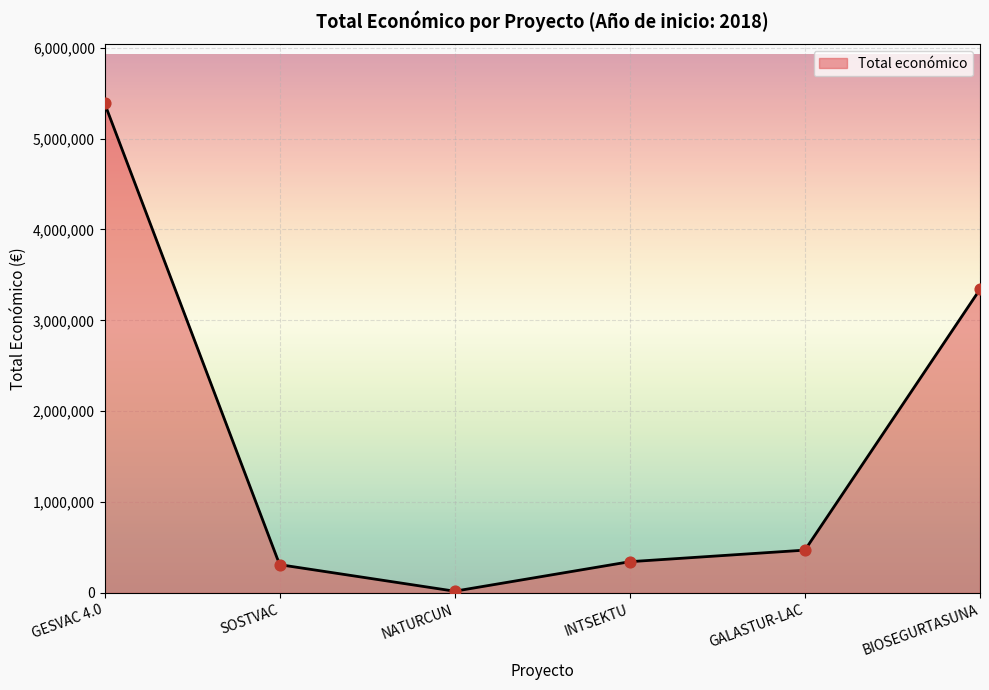

What is the change in value from NATURCUN to BIOSEGURTASUNA?

+3322774